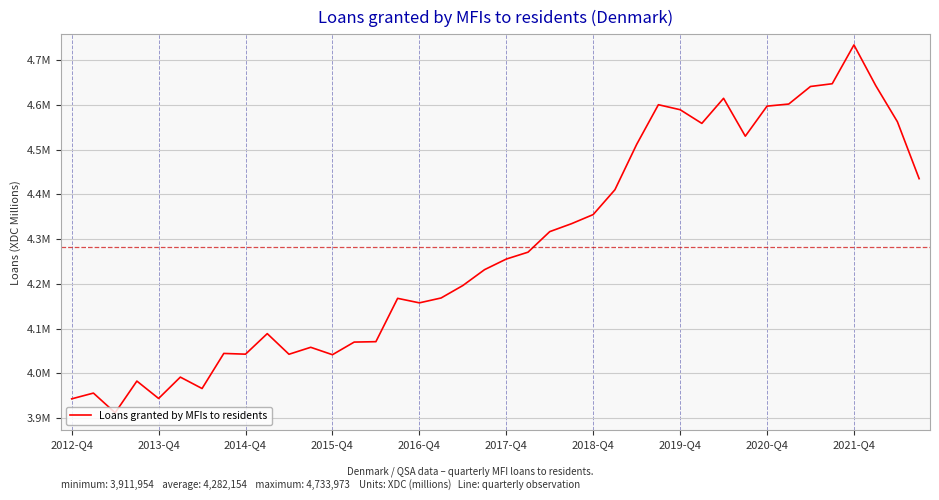

Is this an area chart (filled region under the line)?

No